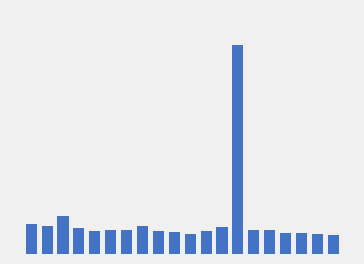

What is the greatest value displayed?

14.5